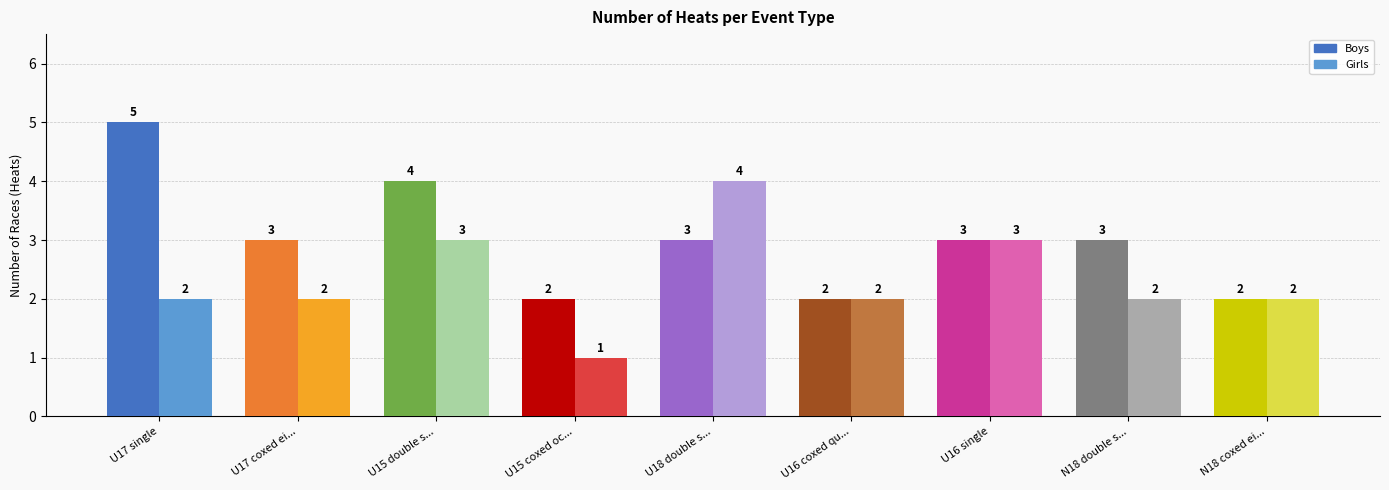

Between U17 coxed ei... and U18 double s..., which series saw the biggest shift?

Girls